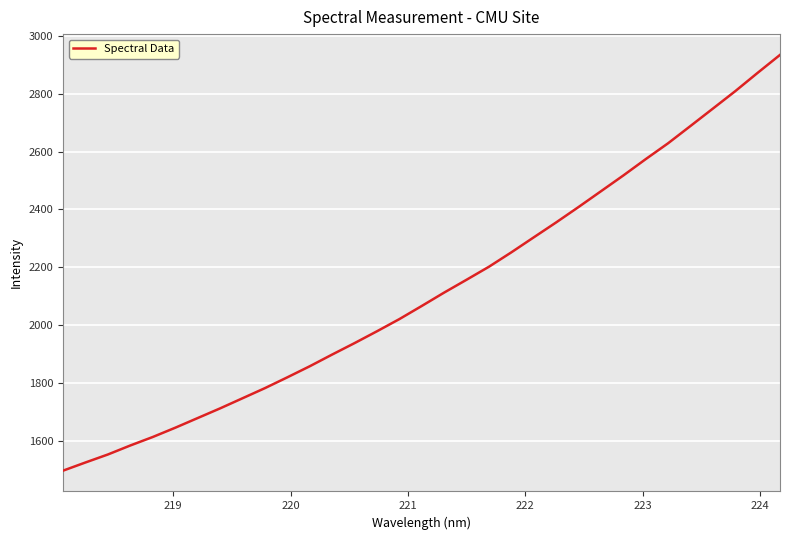

What is the difference between the maximum and minimum values?

1437.0